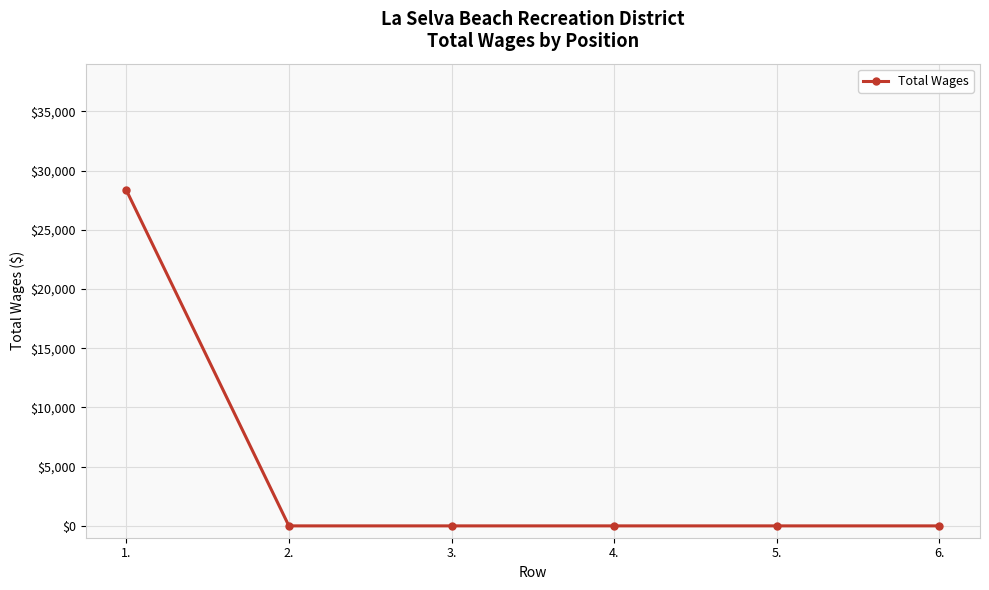

Does the chart have visible grid lines?

Yes